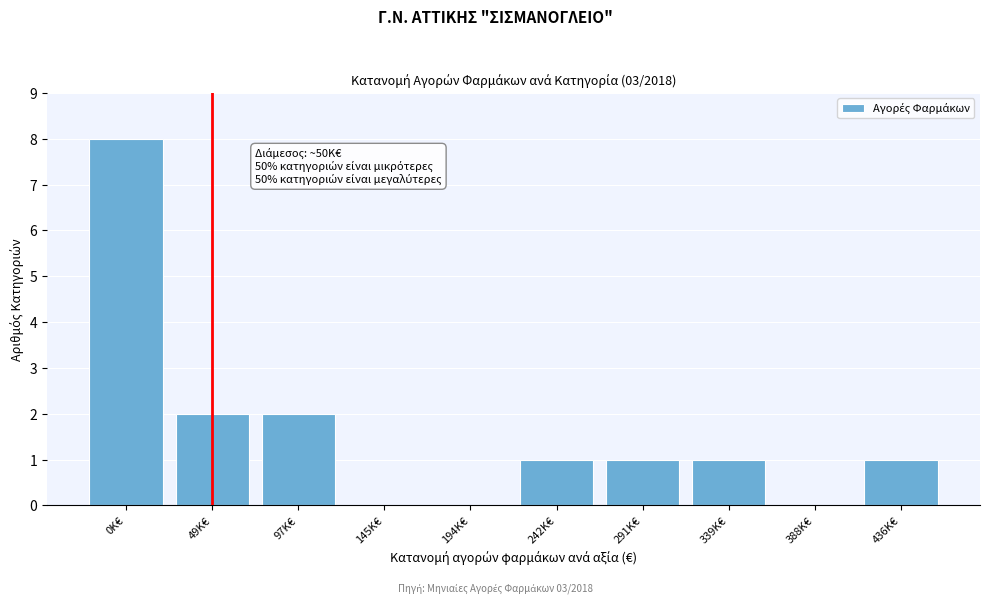

Reading left to right, list all the values displayed in this chart.

0K€=8	49K€=2	97K€=2	145K€=0	194K€=0	242K€=1	291K€=1	339K€=1	388K€=0	436K€=1